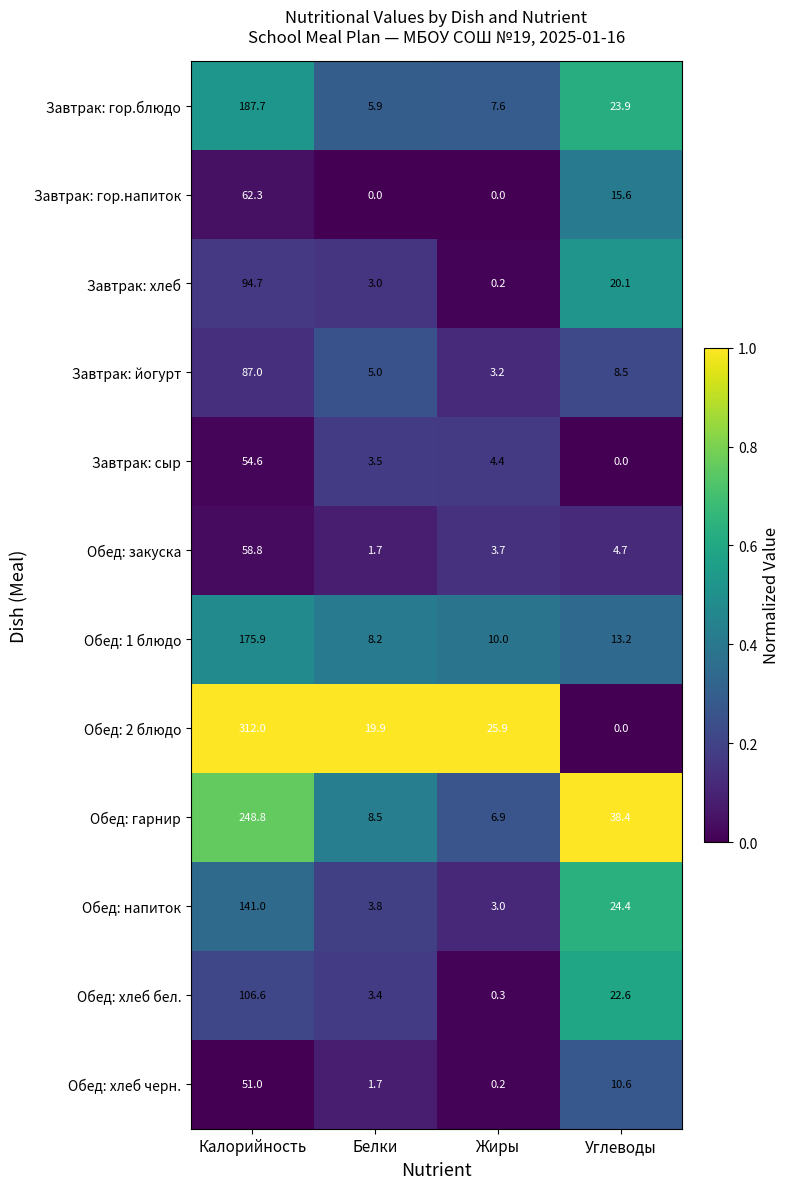

Is the value of Обед: 2 блюдо at Белки greater than the value of Обед: напиток at Белки?

Yes